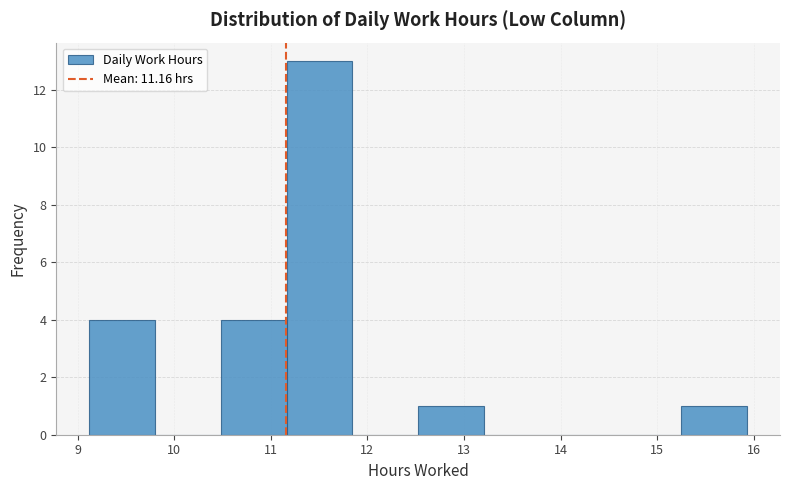

Reading left to right, list every bar in this chart as the range it spans on the x-axis followed by its height. Neither the bar edges nor the heights are printed on the chart, so give them approximately, as read against the axes.

9.1 to 9.8: 4
9.8 to 10.5: 0
10.5 to 11.2: 4
11.2 to 11.8: 13
11.8 to 12.5: 0
12.5 to 13.2: 1
13.2 to 13.9: 0
13.9 to 14.6: 0
14.6 to 15.2: 0
15.2 to 15.9: 1